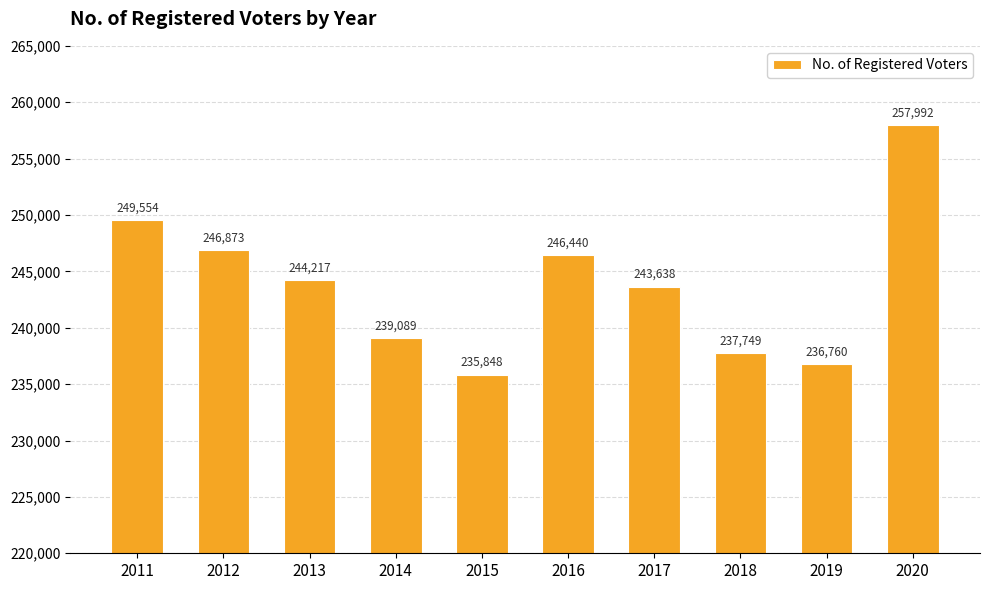

Are the bars horizontal?

No